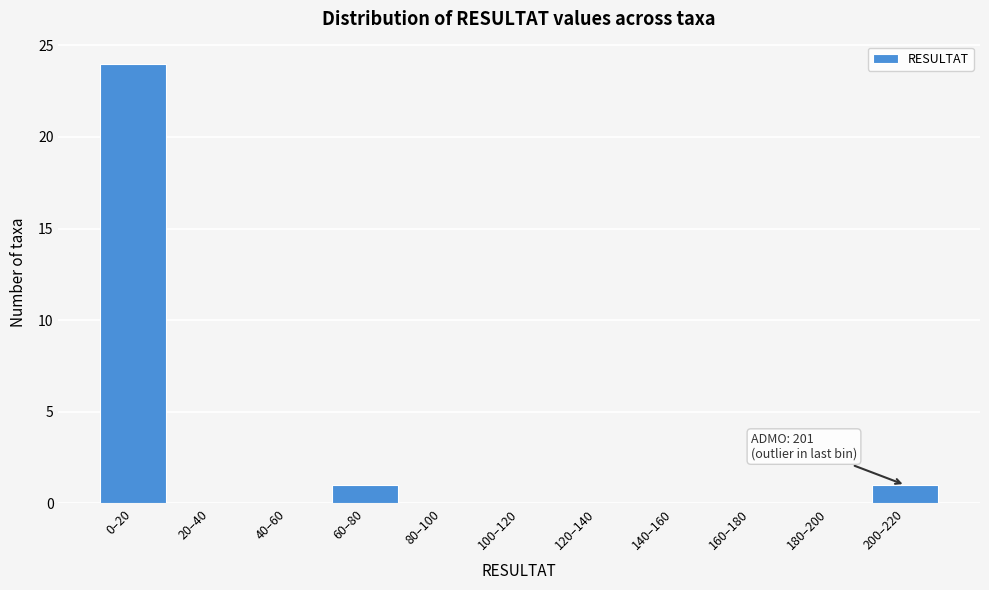

Reading left to right, list all the values displayed in this chart.

0–20=24	20–40=0	40–60=0	60–80=1	80–100=0	100–120=0	120–140=0	140–160=0	160–180=0	180–200=0	200–220=1